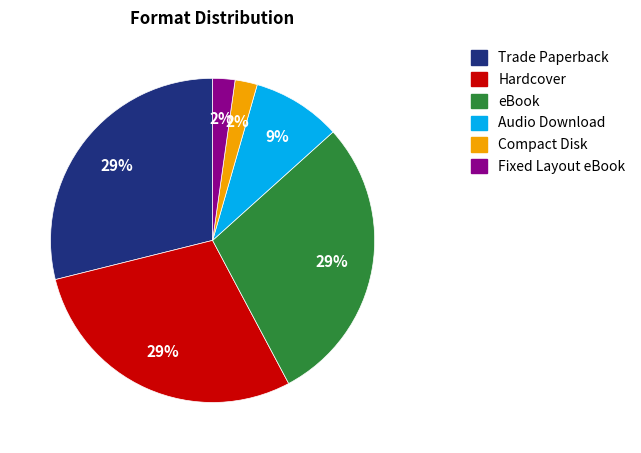

To the nearest percent, what is the average slice percentage?

17%